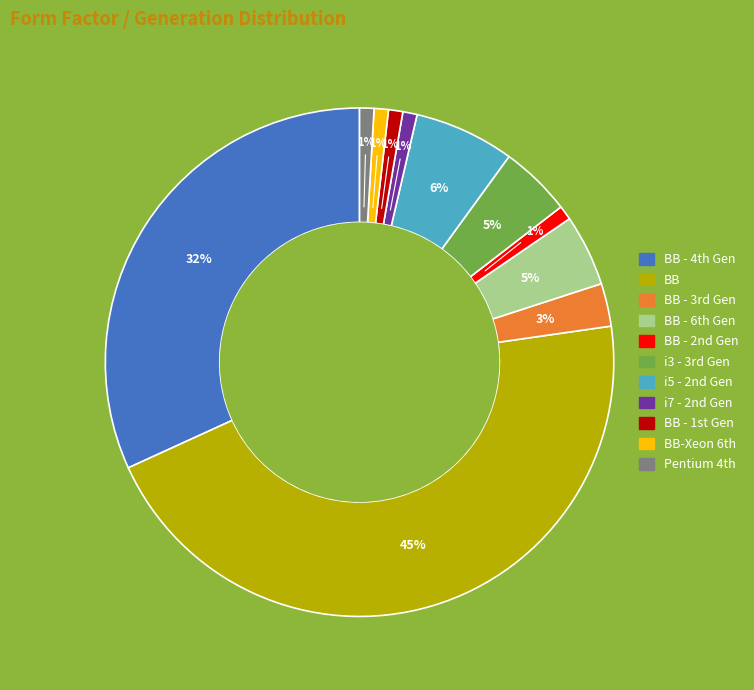

How many segments does this pie chart have?

11